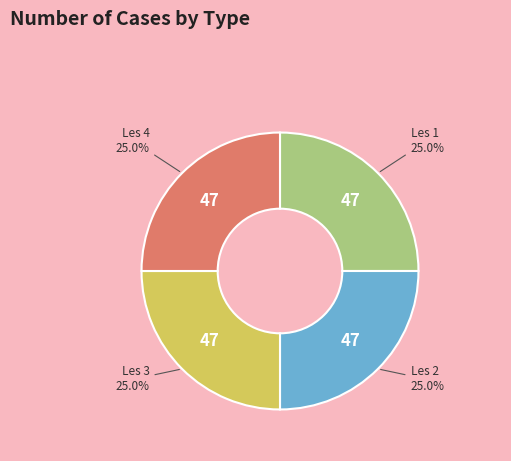

What is the ratio of the value at Les 1 to the value at Les 2?

1.0